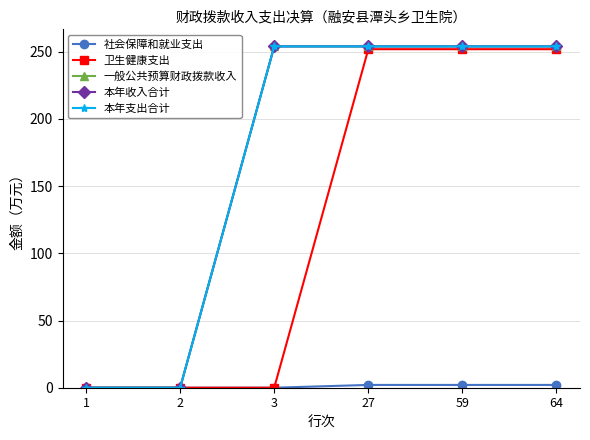

Is this an area chart (filled region under the line)?

No